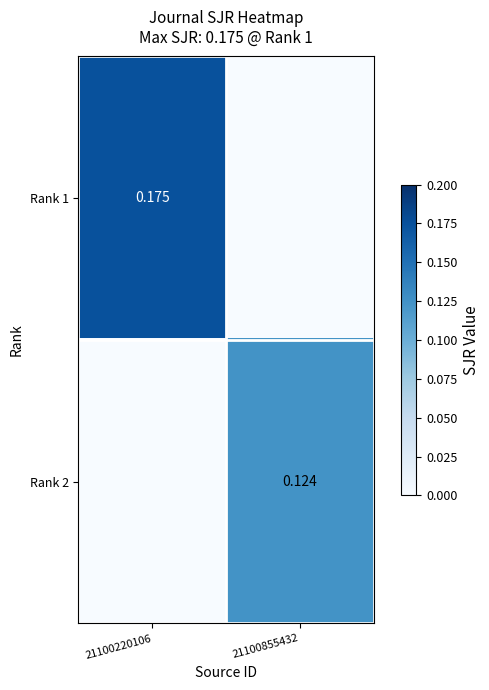

How many positive values does the Rank 2 series have?

1